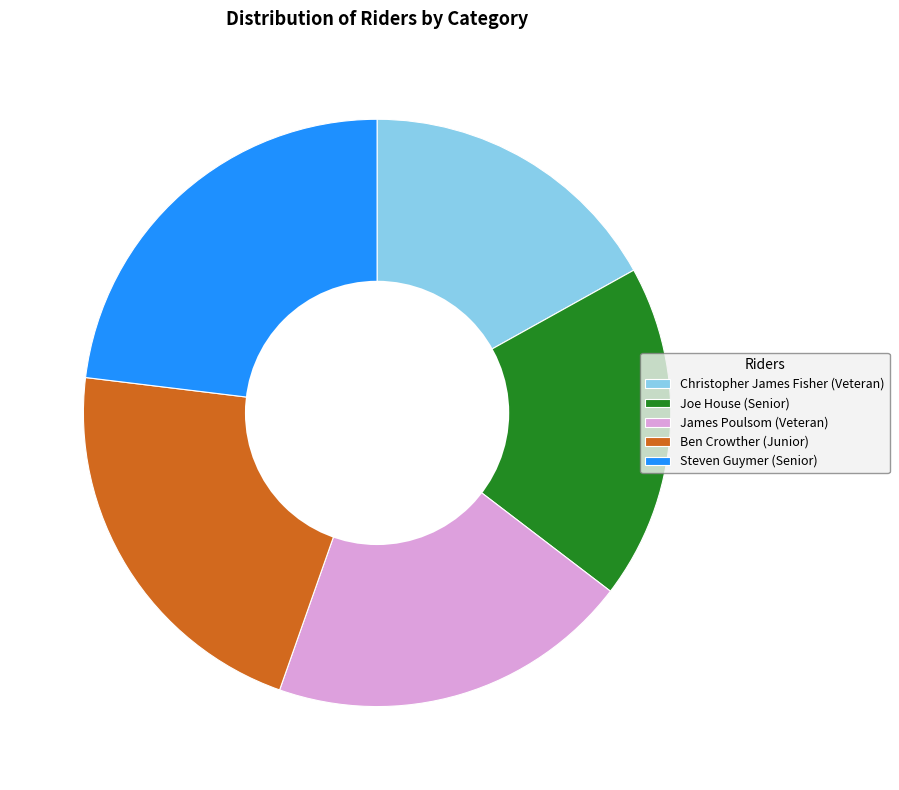

Approximately how many times larger is the value at Joe House (Senior) compared to Steven Guymer (Senior)?

0.8